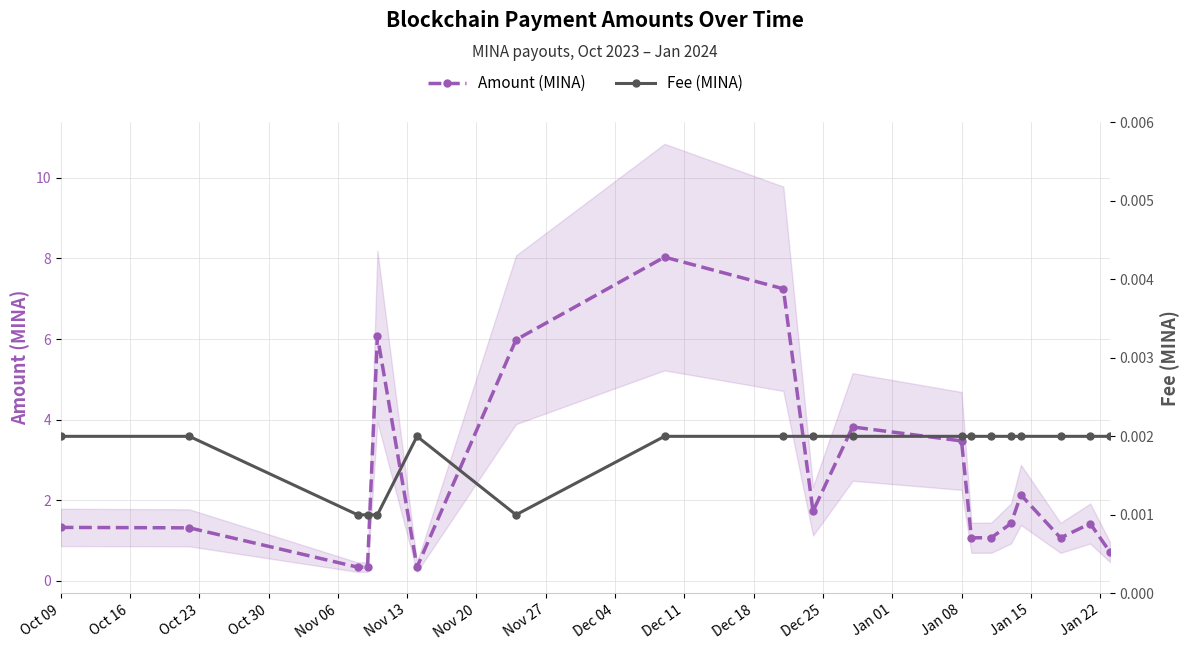

What is the lowest value of the Amount (MINA) series?

0.3